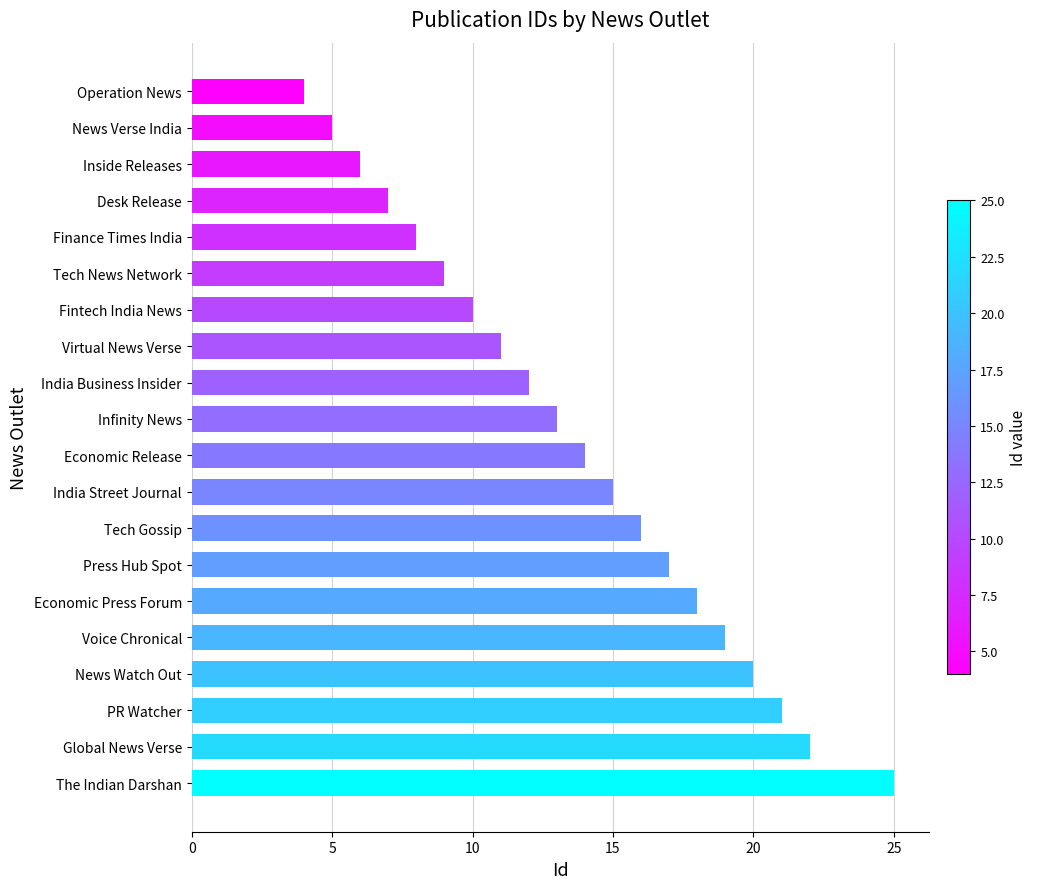

What position from the bottom is Global News Verse?

2